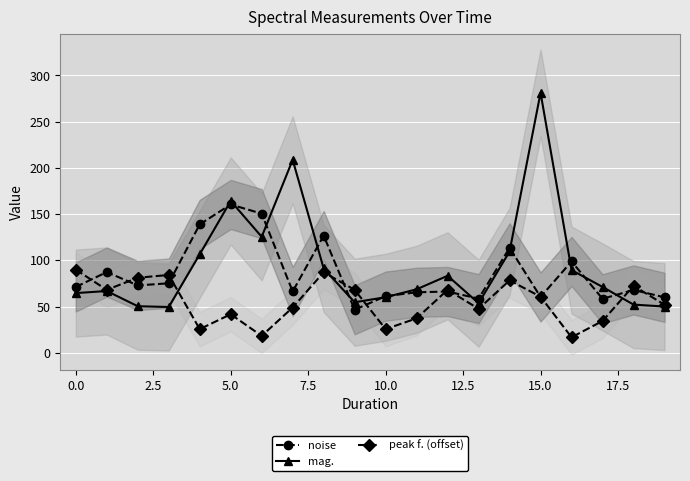

True or false: noise and mag. intersect in this chart.

True